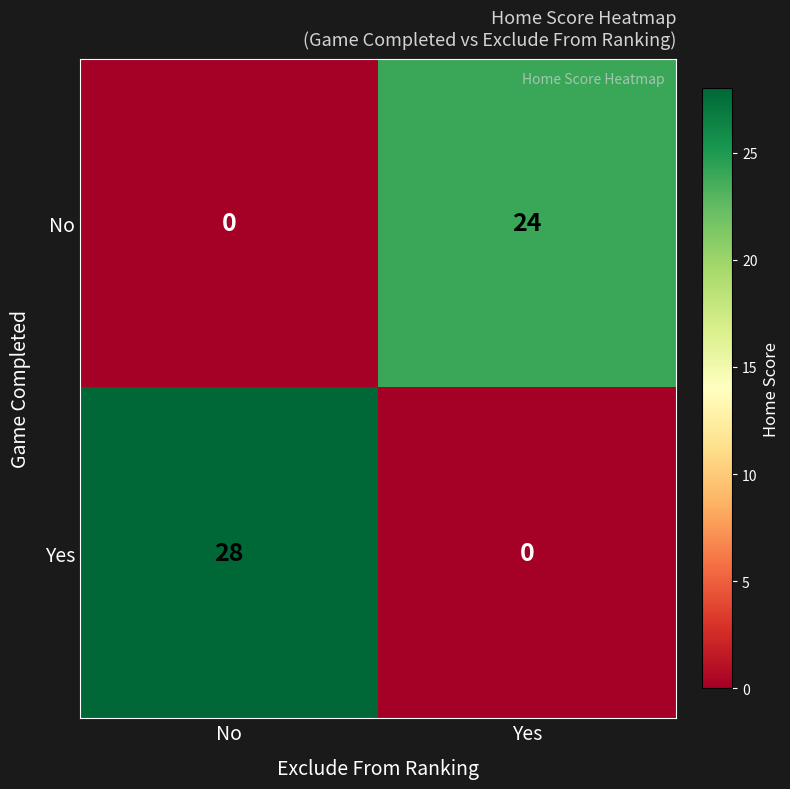

How many series are shown in this chart?

2